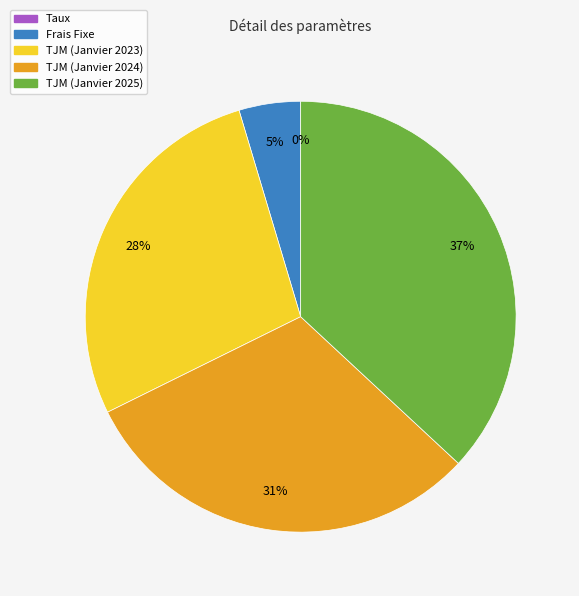

To the nearest percent, what is the difference between the largest and smallest slice percentages?

37%